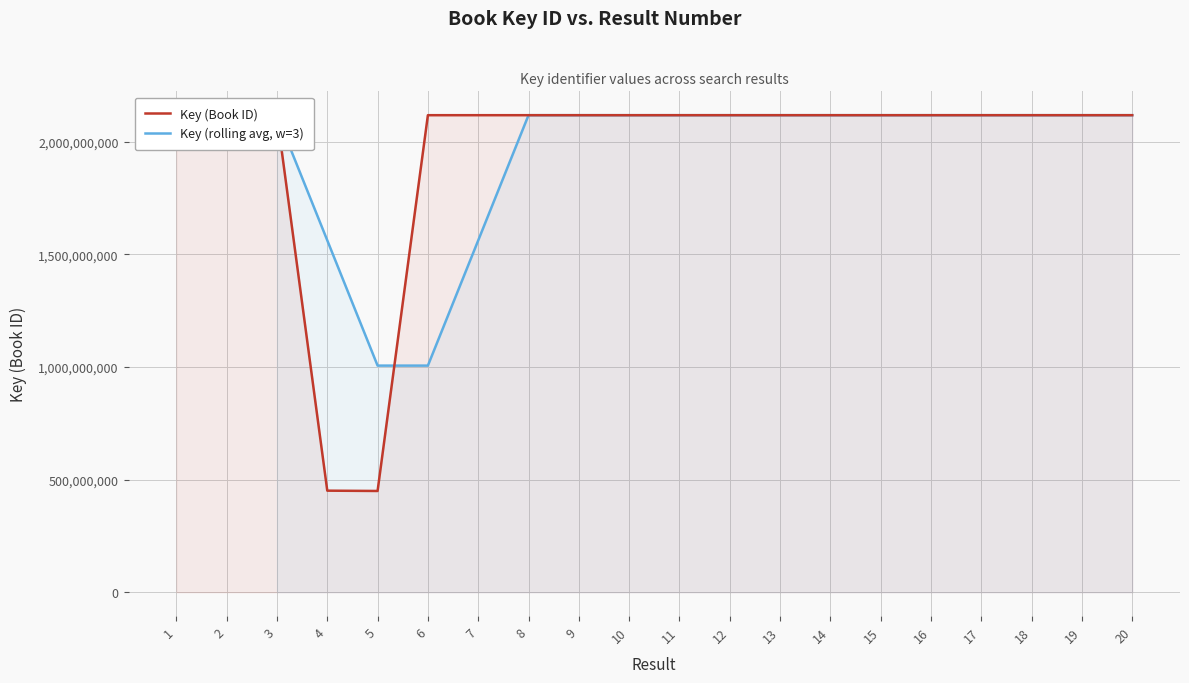

Approximately how many times larger is the value at 20 compared to 12?

1.0